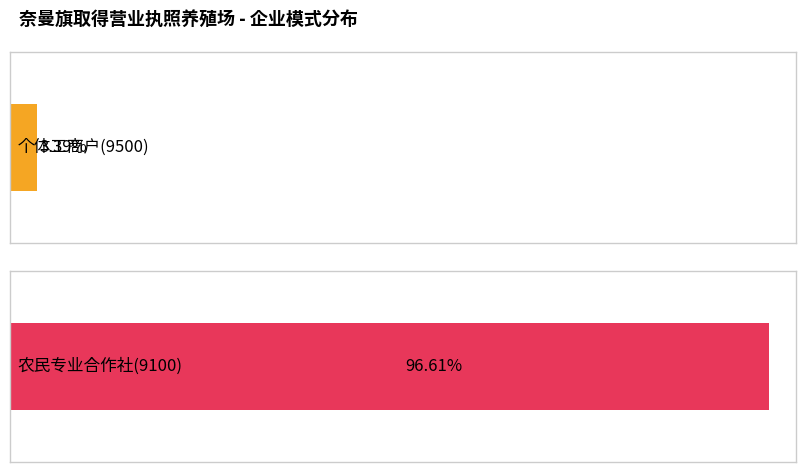

Is the value of 农民专业合作社(9100) at 个体工商户(9500) greater than the value of 个体工商户(9500) at 农民专业合作社(9100)?

Yes